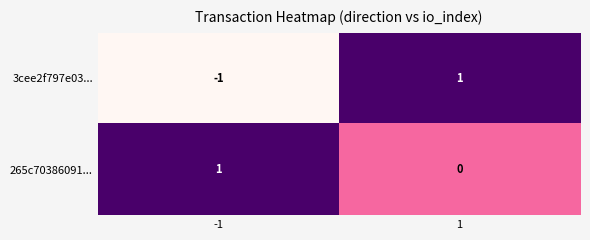

How many series are shown in this chart?

2